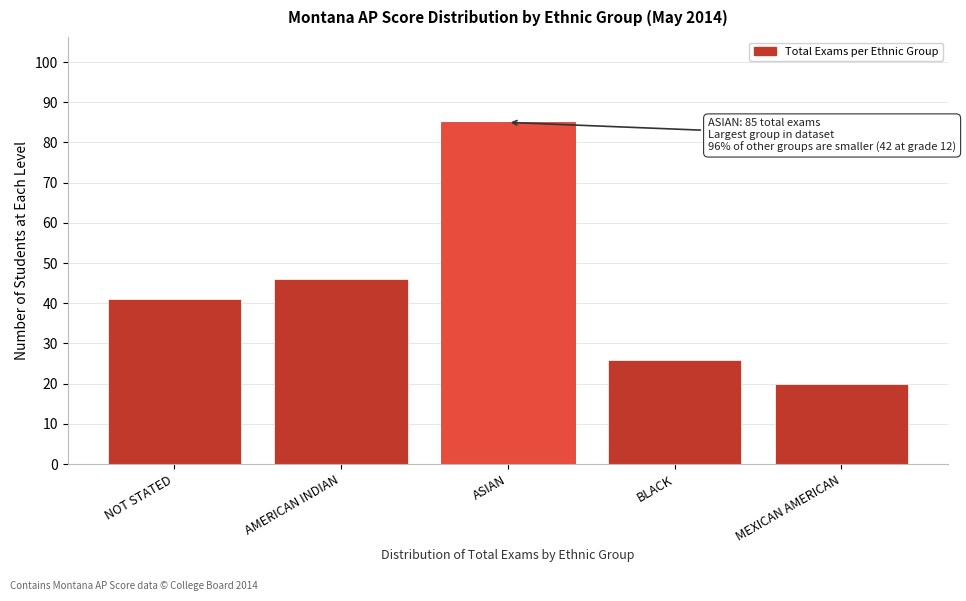

Reading left to right, what are all the values shown in this chart?

NOT STATED=41	AMERICAN INDIAN=46	ASIAN=85	BLACK=26	MEXICAN AMERICAN=20